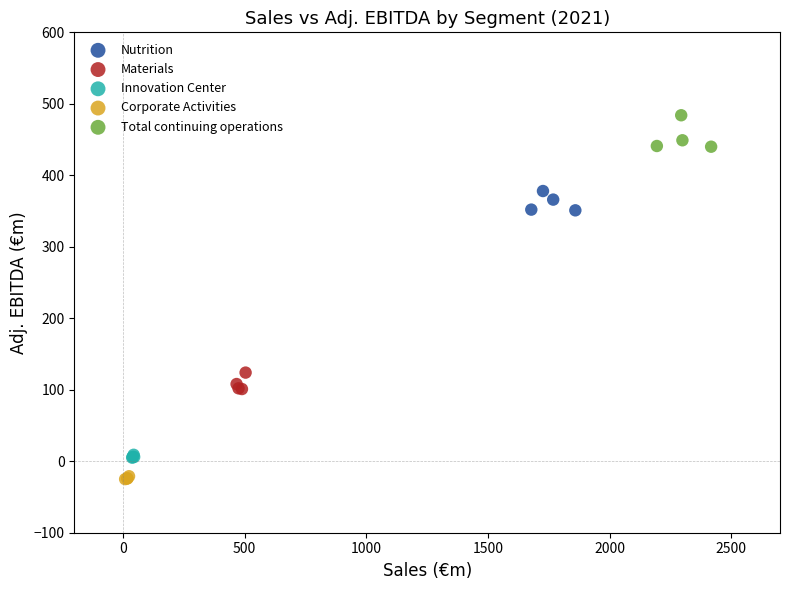

Which series reaches the maximum Y coordinate?

Total continuing operations